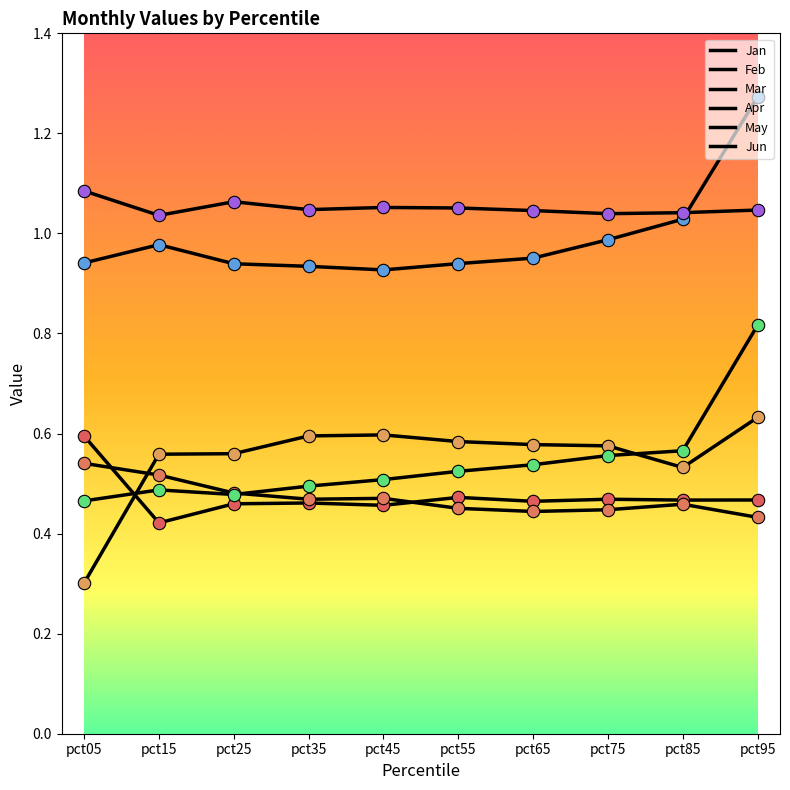

What is the total value across all series at pct85?

4.1